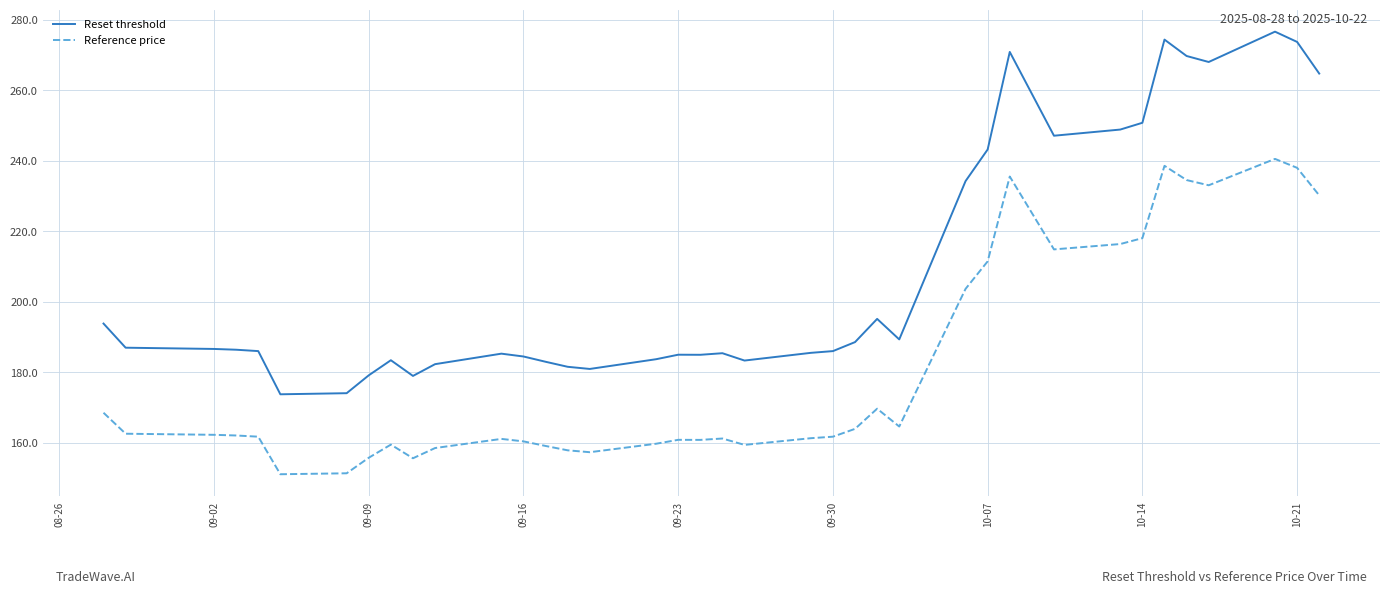

True or false: Reset threshold and Reference price cross at least once.

False